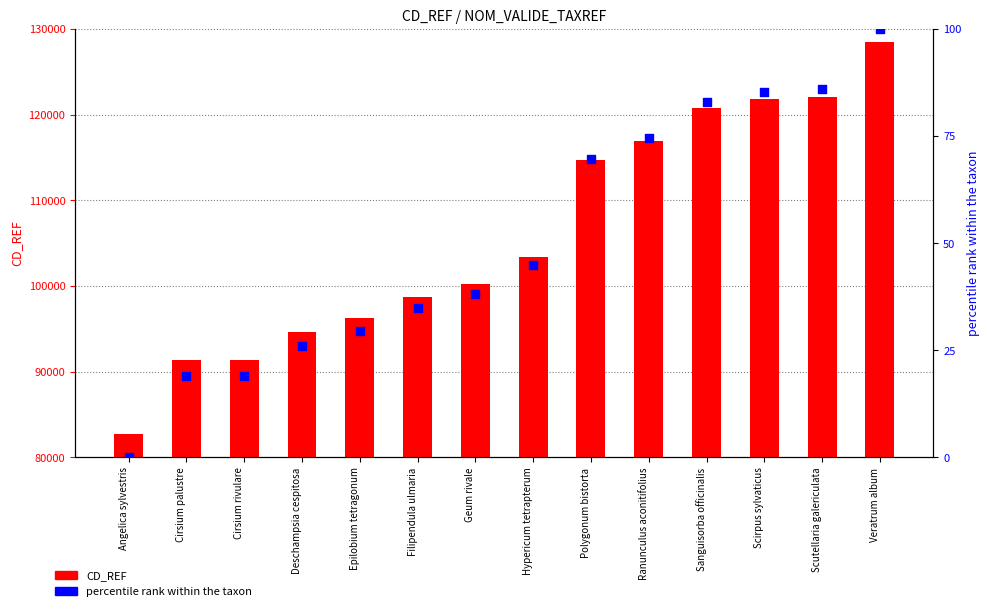

What is the total value across all series at Cirsium palustre?

91400.9